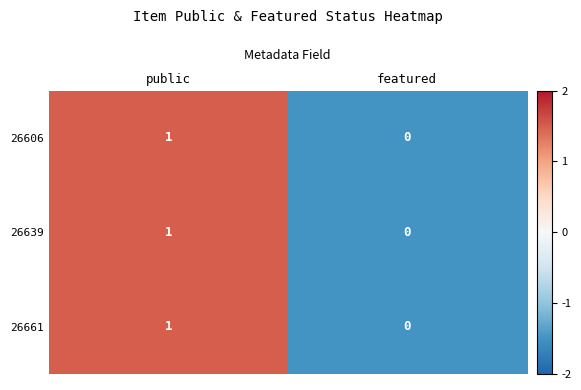

Reading right to left, list all the values displayed in this chart.

26606: 0	1
26639: 0	1
26661: 0	1